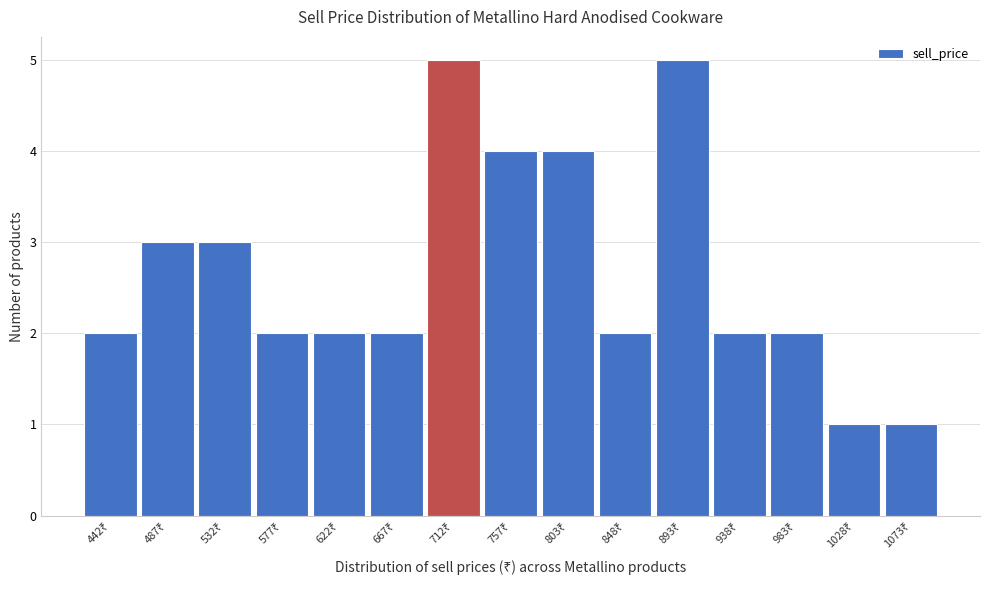

Reading right to left, what are all the values shown in this chart?

1	1	2	2	5	2	4	4	5	2	2	2	3	3	2